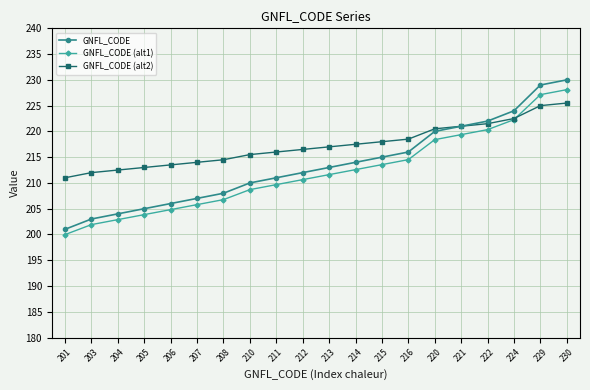

What is the value of the GNFL_CODE (alt2) point at the 17th from the left?

221.5